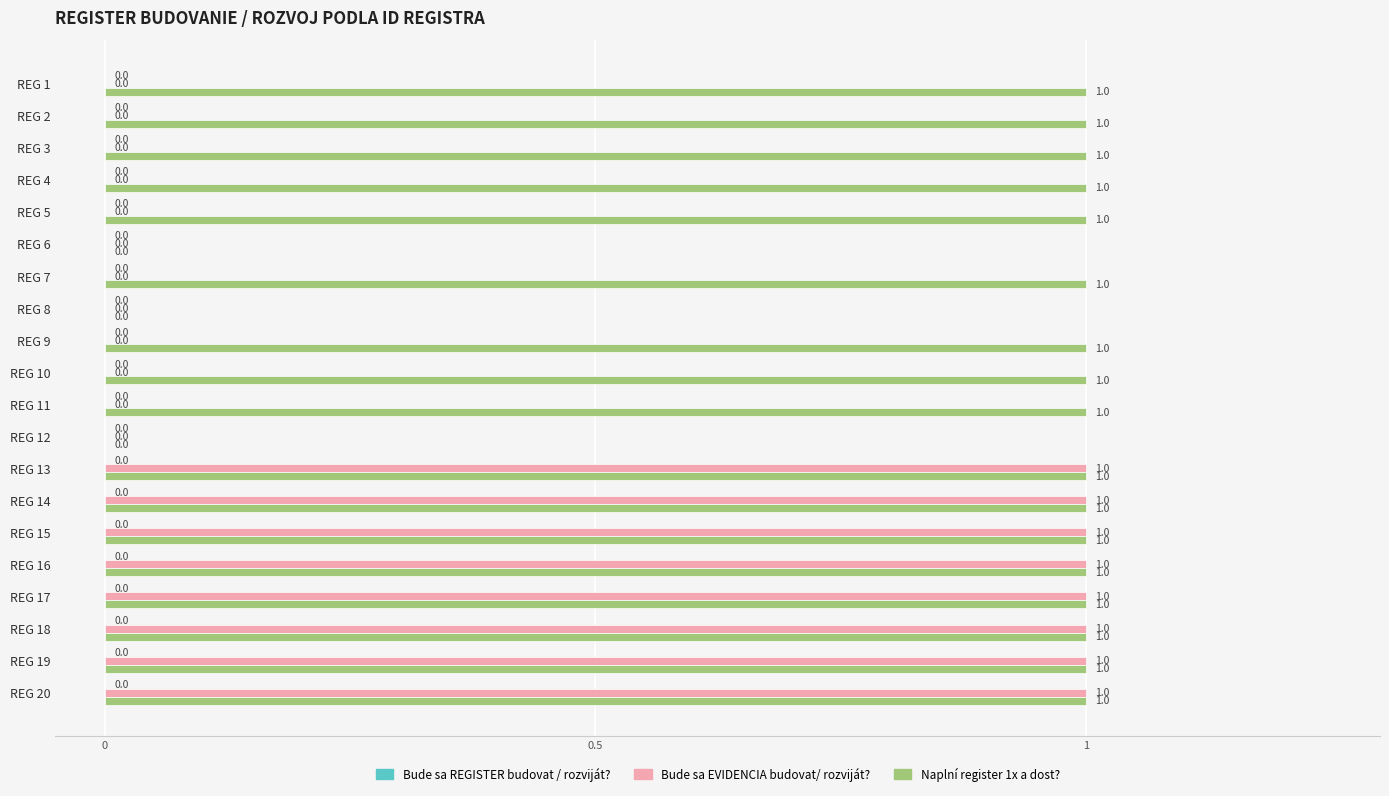

Is the value of Bude sa EVIDENCIA budovat/ rozviját? at REG 7 greater than the value of Naplní register 1x a dost? at REG 5?

No